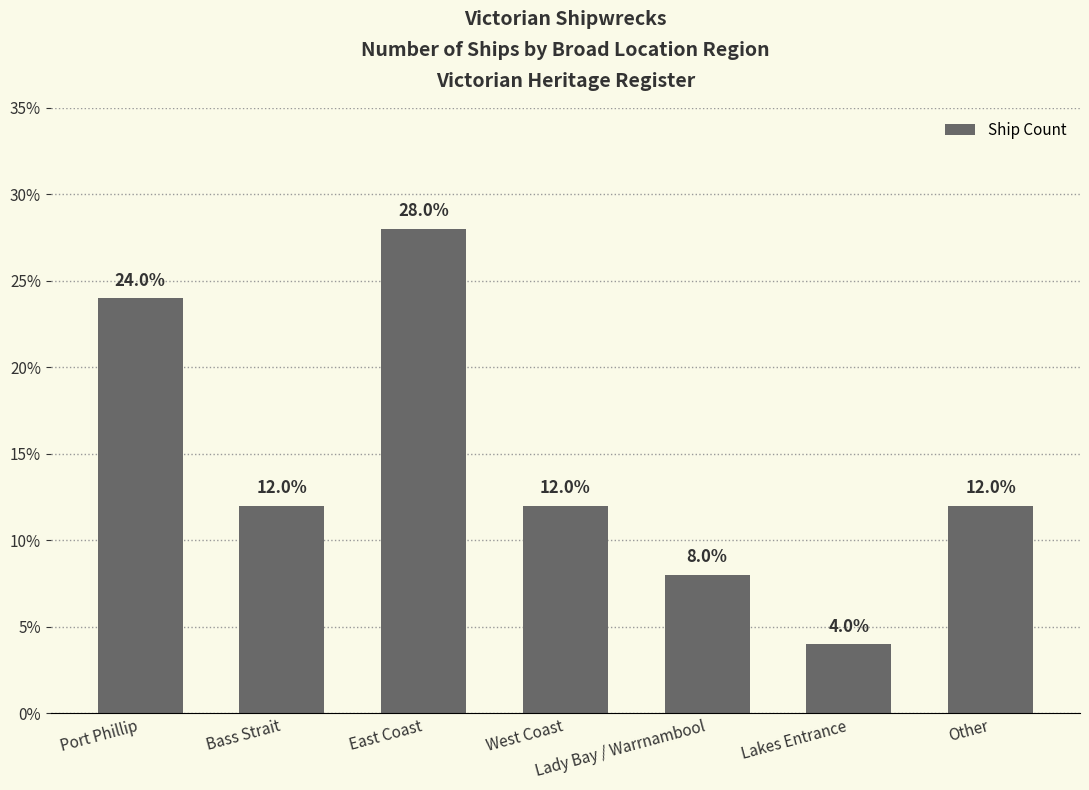

What is the sum of all values?

100.0